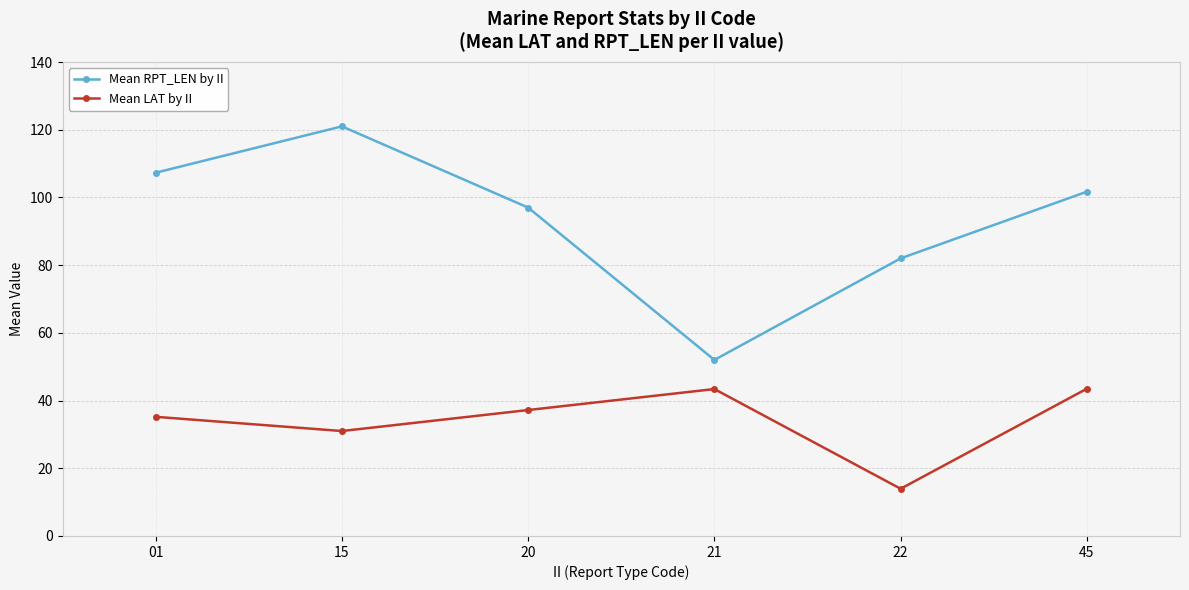

What is the difference between the highest and lowest values at 45?

58.2